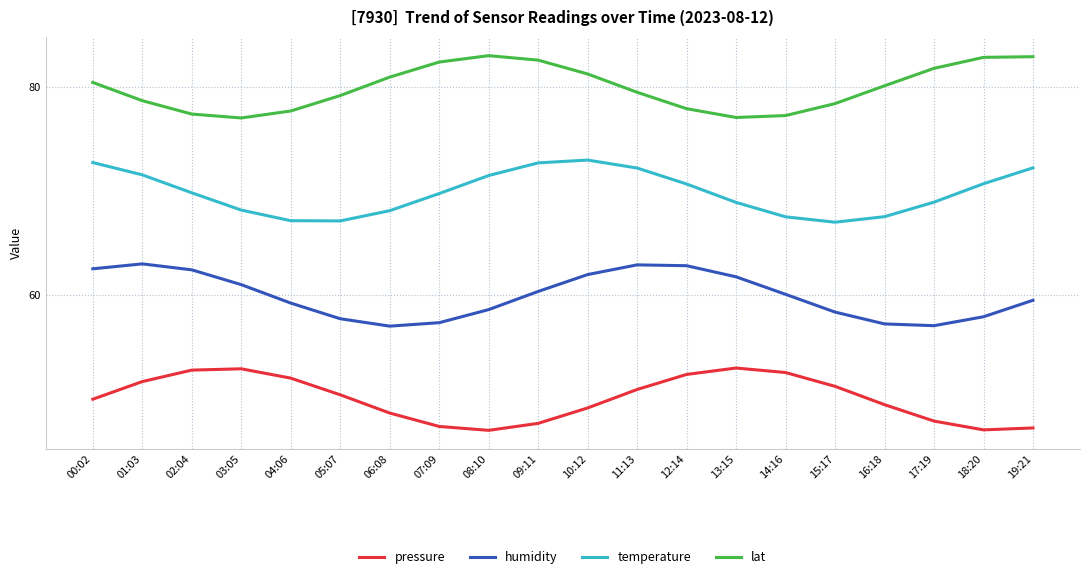

List the series in order of their overall mean, lowest first.

pressure, humidity, temperature, lat